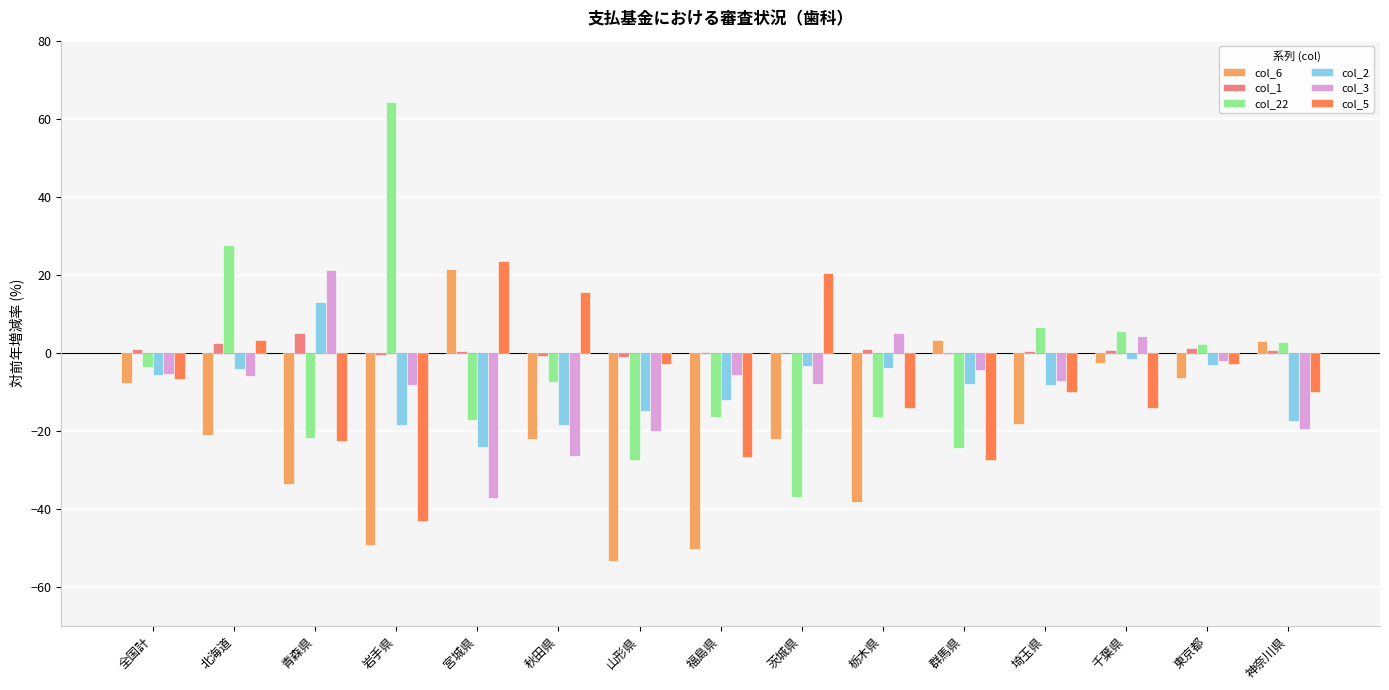

Is it true that col_2 equals -17.6 at 神奈川県?

True